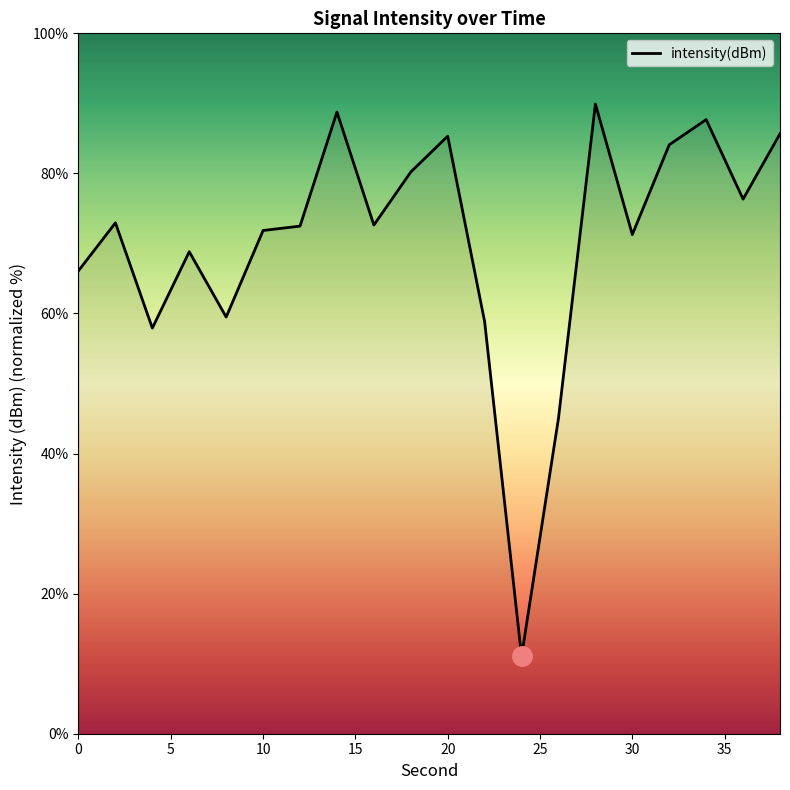

What is the minimum value shown in the chart?

11.1